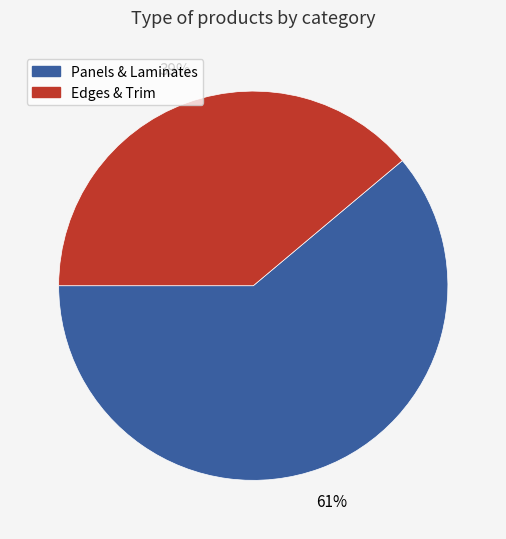

Is it true that Panels & Laminates is 54% of the pie?

False